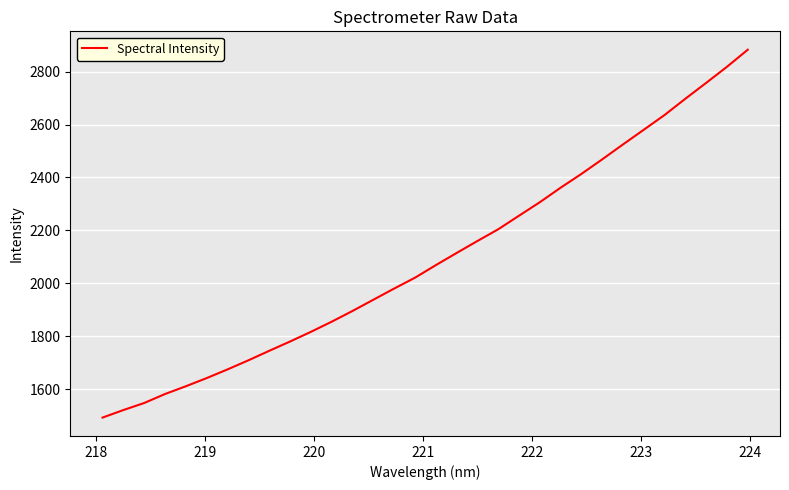

What is the difference between the maximum and minimum values?

1389.7